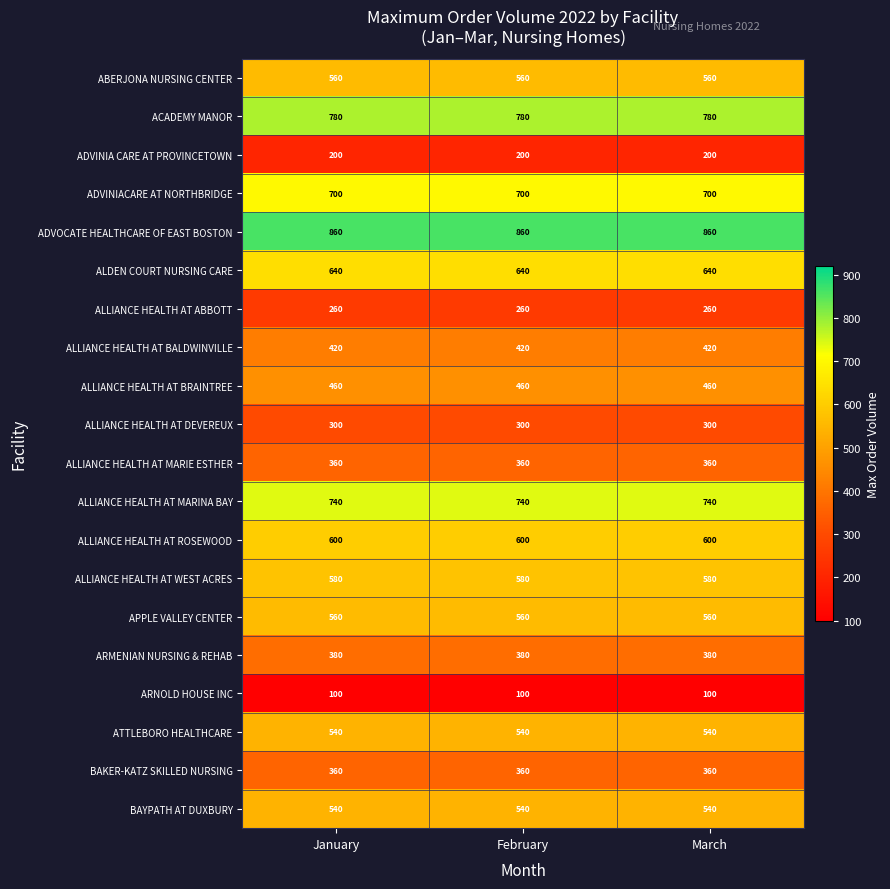

Is it true that ADVOCATE HEALTHCARE OF EAST BOSTON equals 860 at January?

True